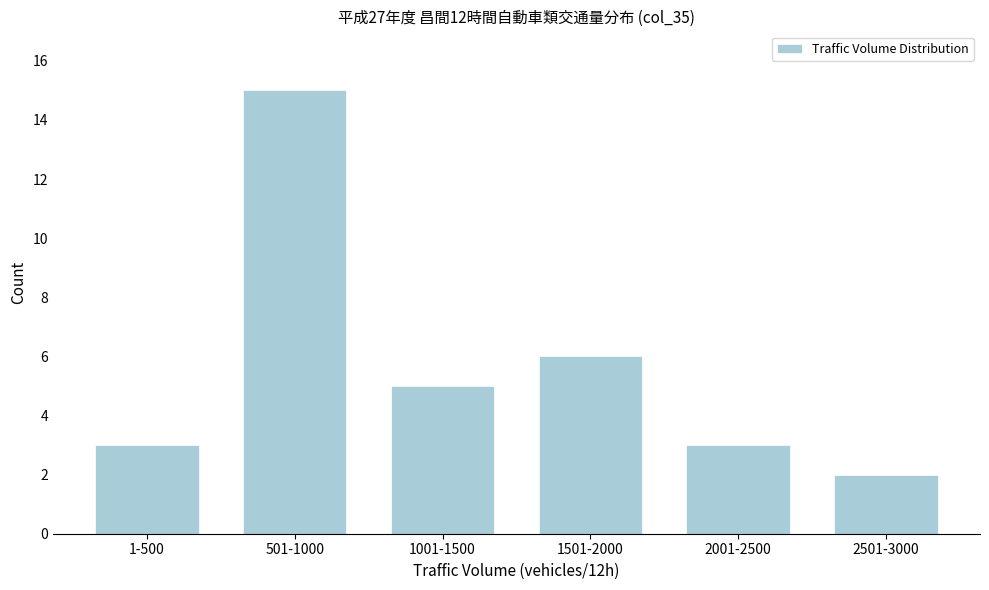

Reading left to right, what are all the values shown in this chart?

1-500=3	501-1000=15	1001-1500=5	1501-2000=6	2001-2500=3	2501-3000=2